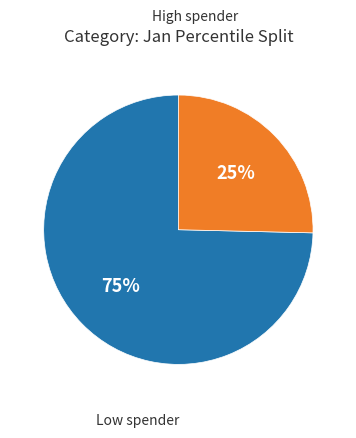

Does any single category account for the majority?

Yes